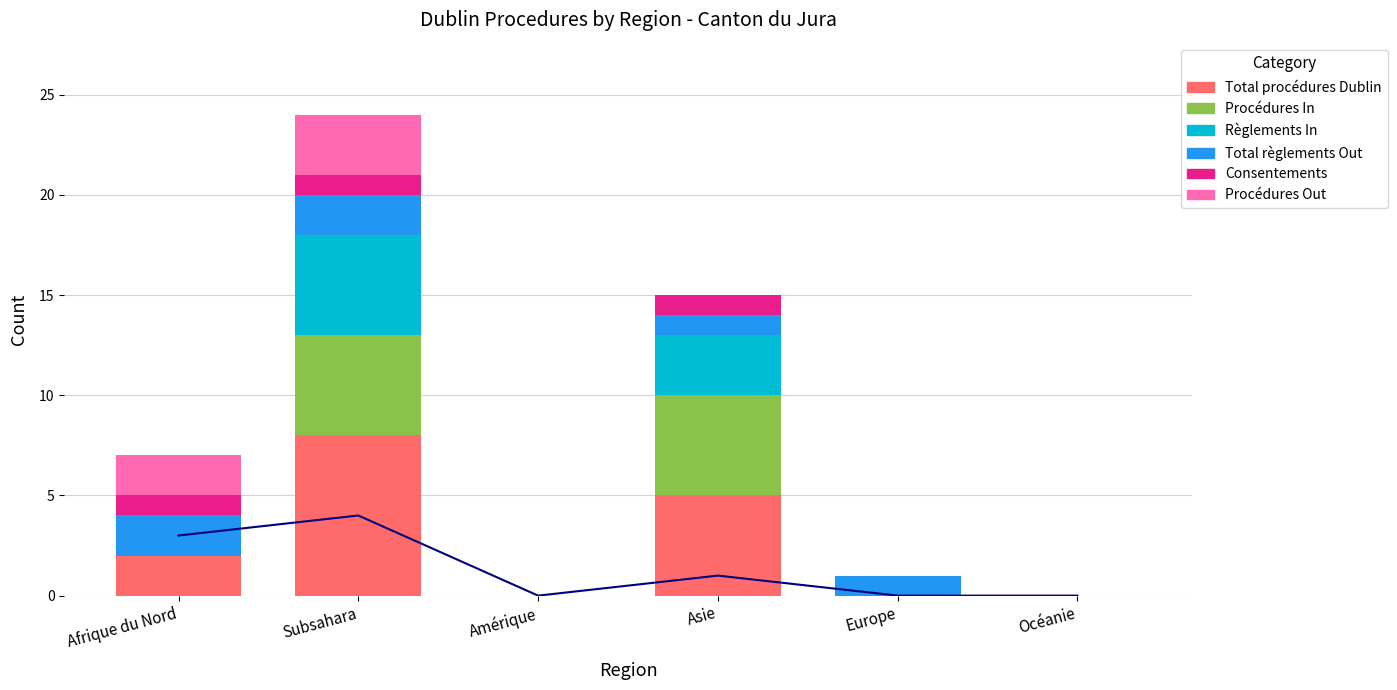

Rank the series at Amérique from highest to lowest value.

Total procédures Dublin, Procédures In, Règlements In, Total règlements Out, Consentements, Procédures Out